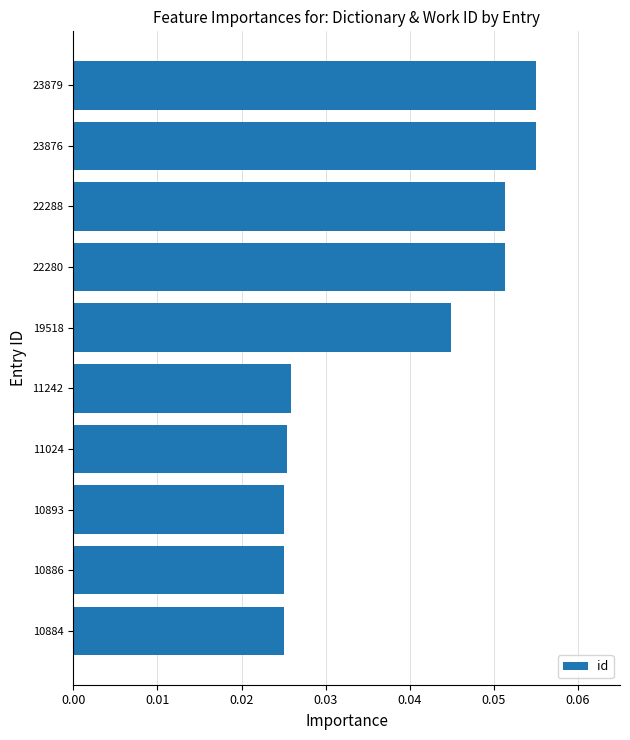

How many values are between 0 and 1?

10